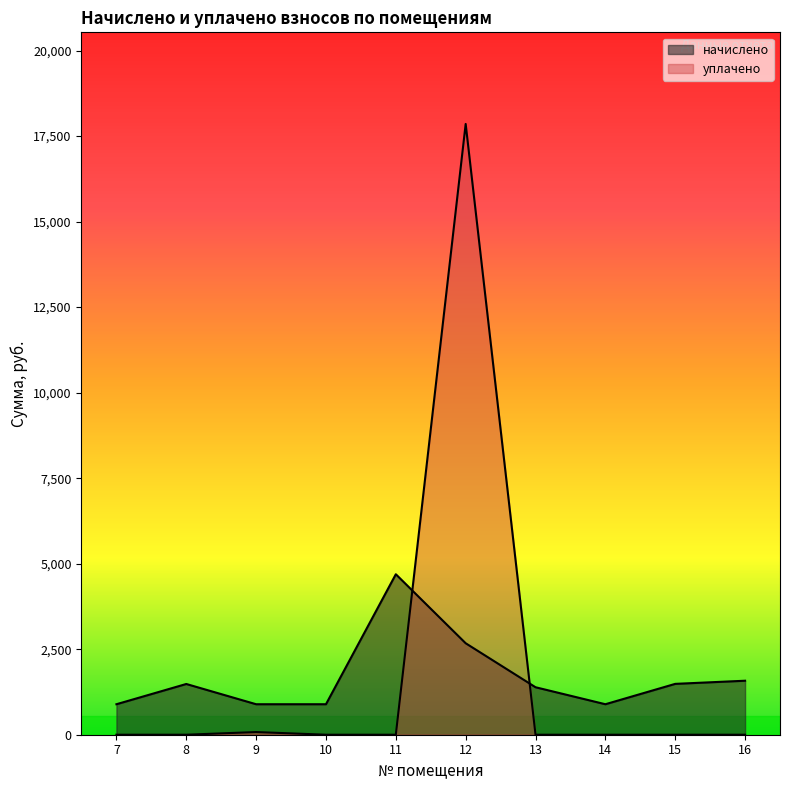

Rank the categories by уплачено value from lowest to highest.

7, 8, 10, 11, 13, 14, 15, 16, 9, 12